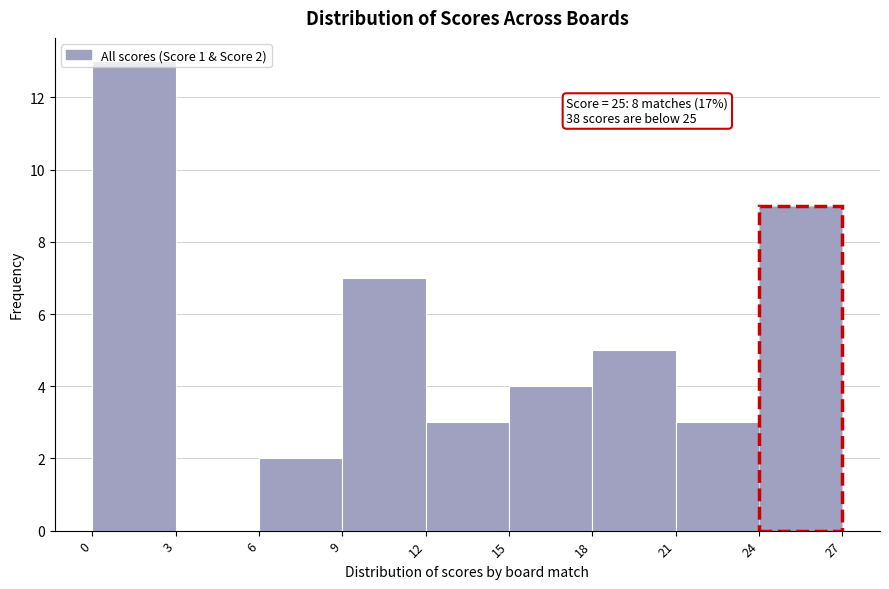

Which range on the x-axis has the tallest bar?

0 to 3